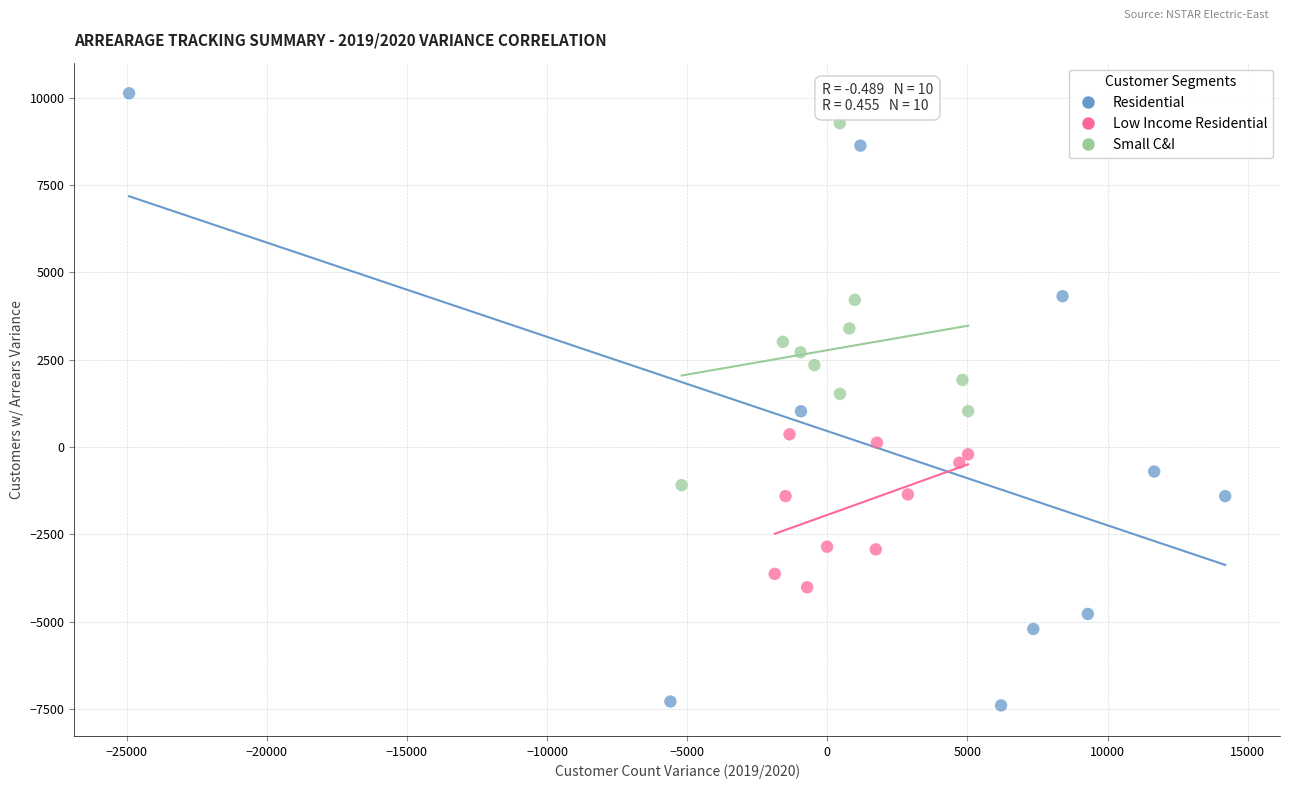

Which series has the widest spread of Y values?

Residential